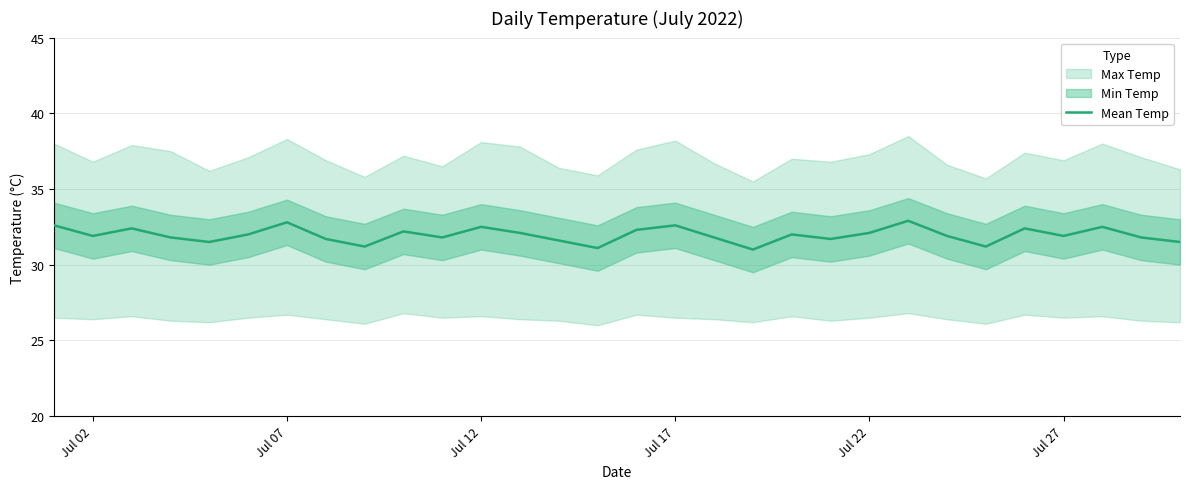

How many points are lower than both their immediate neighbors (excluding endpoints)?

9